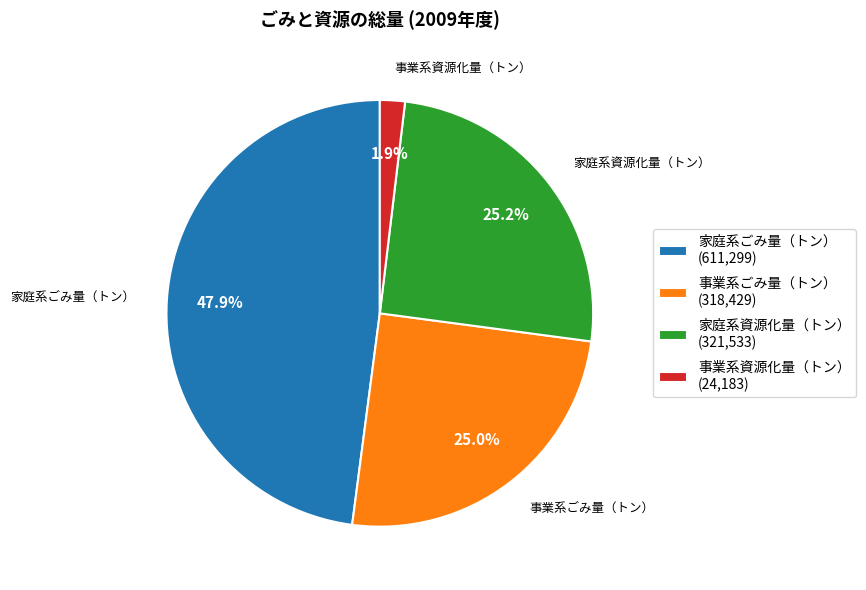

What percentage do 事業系ごみ量（トン） and 家庭系資源化量（トン） together represent?

50.2%